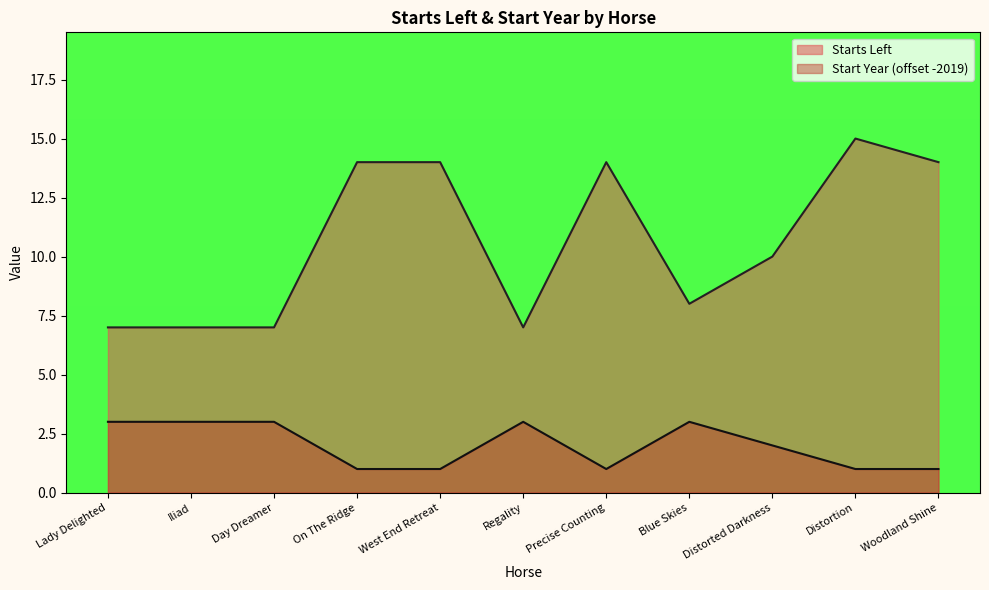

In Starts Left, how many points are higher than both neighbors (excluding endpoints)?

2